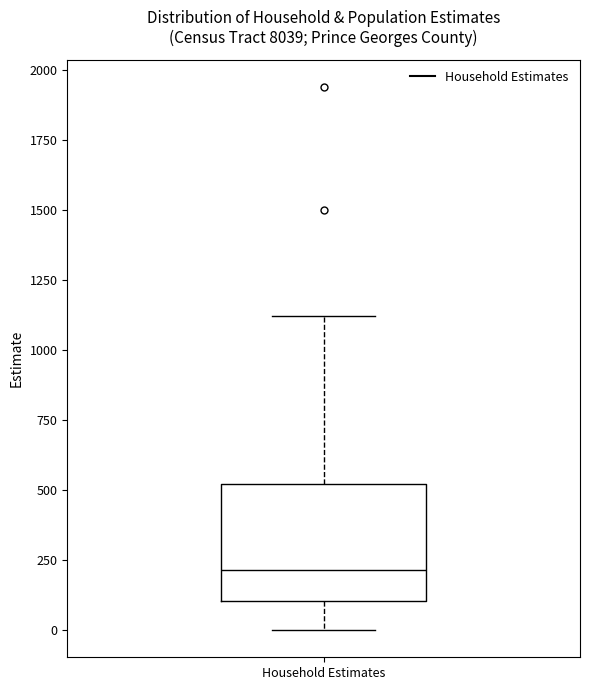

Transcribe this box plot: give where the median line is, the range the box spans, and where the two whiskers end, as read against the y-axis. The values are not printed on the chart, so give them approximately, as read against the axis.

median 200, box 100 to 500, whiskers 0 to 1100